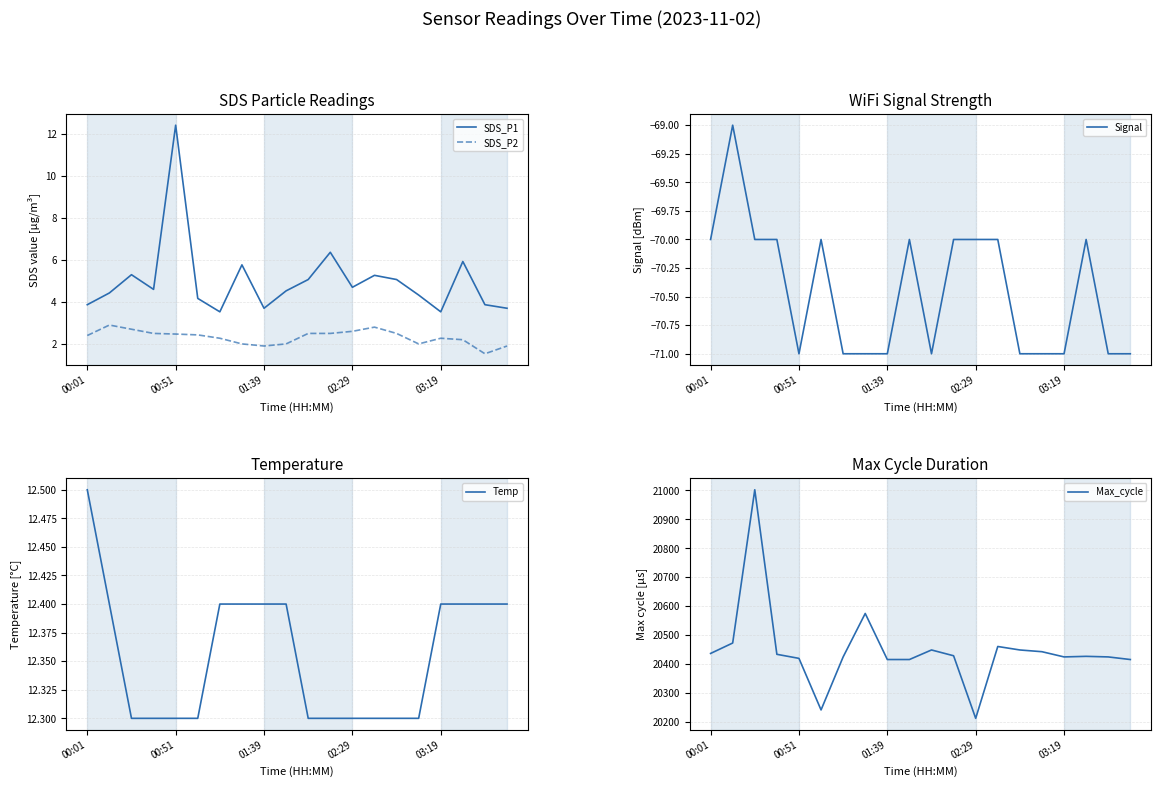

The Signal series shows -100.7 at 11. True or false?

False